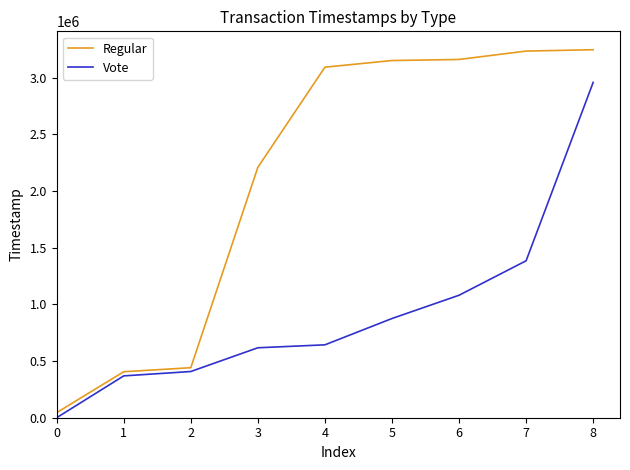

Between 4 and 7, which series saw the biggest shift?

Vote